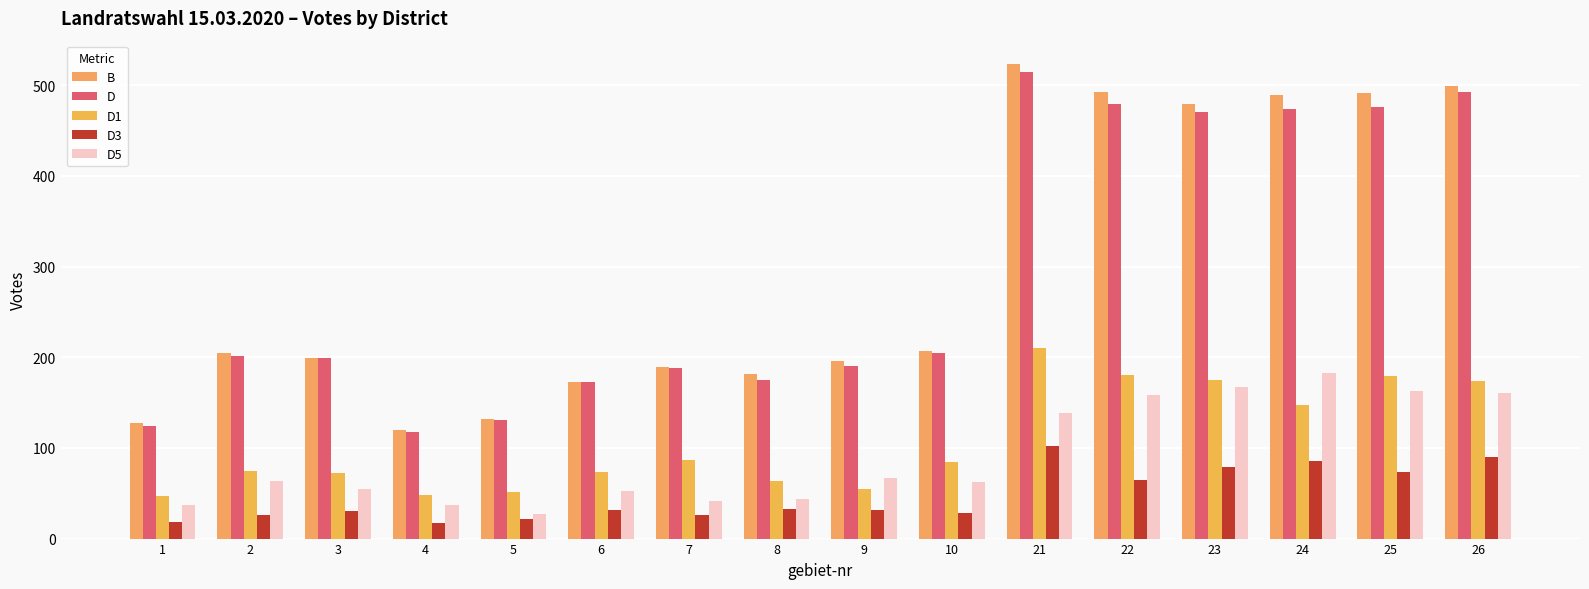

At which category is the sum across all series the highest?

21